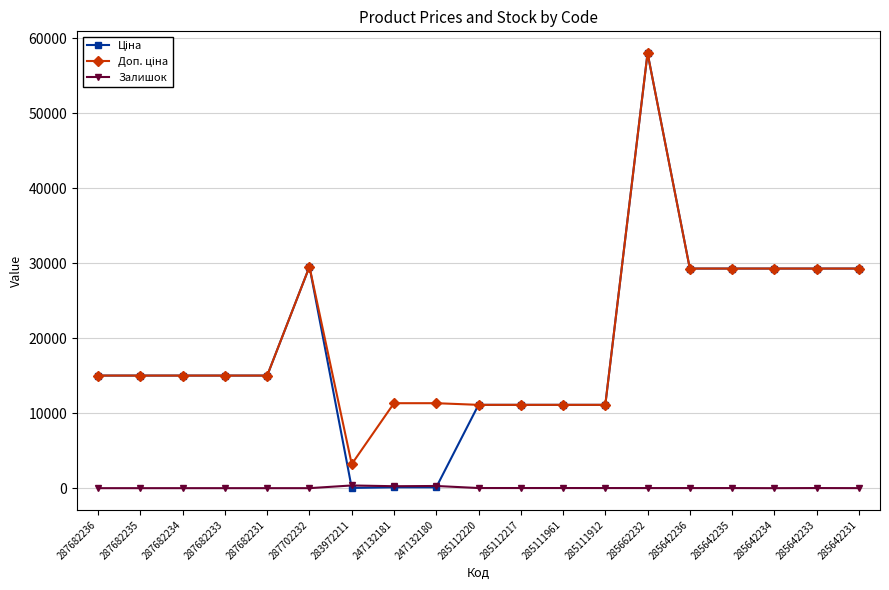

True or false: Залишок has a value of 0.0 at 287682231.

True